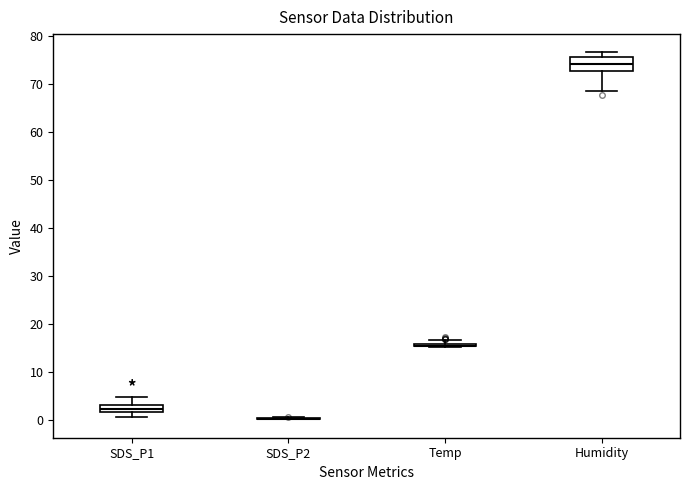

Which box is the tallest, from its lower edge to its upper edge?

Humidity